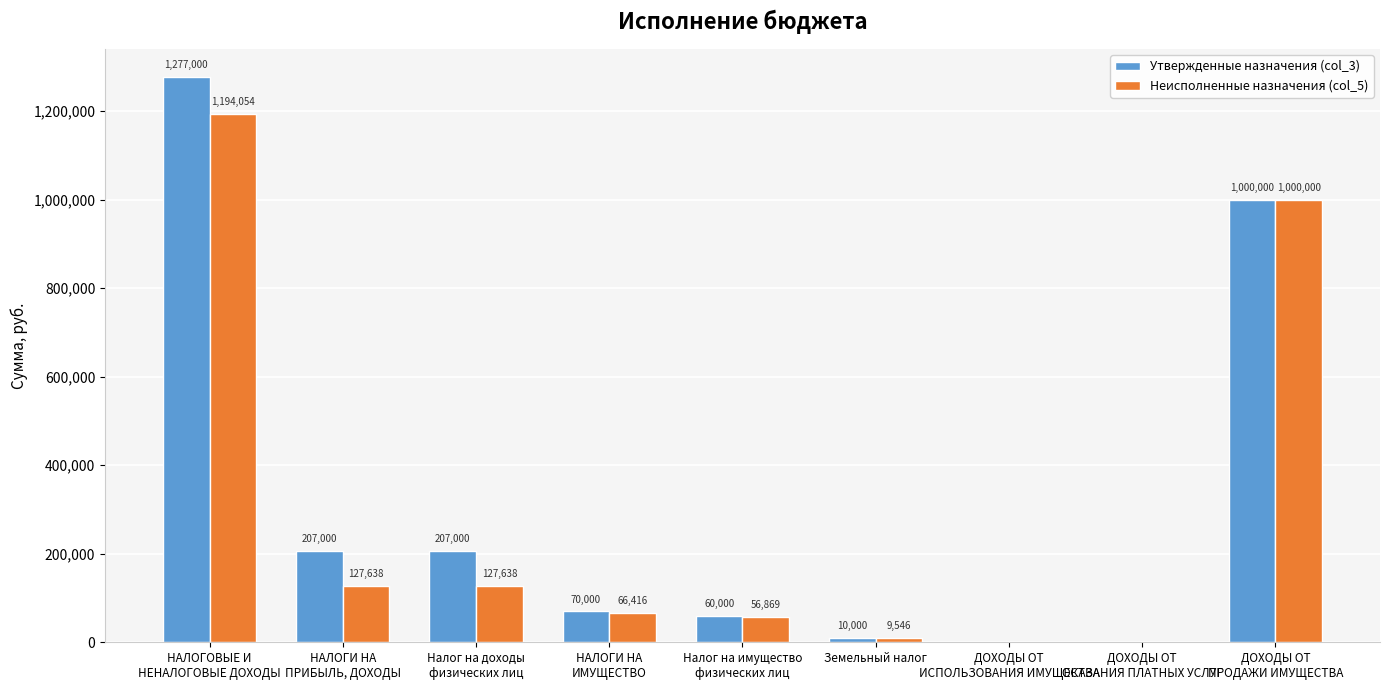

Is it true that Неисполненные назначения (col_5) equals 1000000.0 at ДОХОДЫ ОТ
ПРОДАЖИ ИМУЩЕСТВА?

True